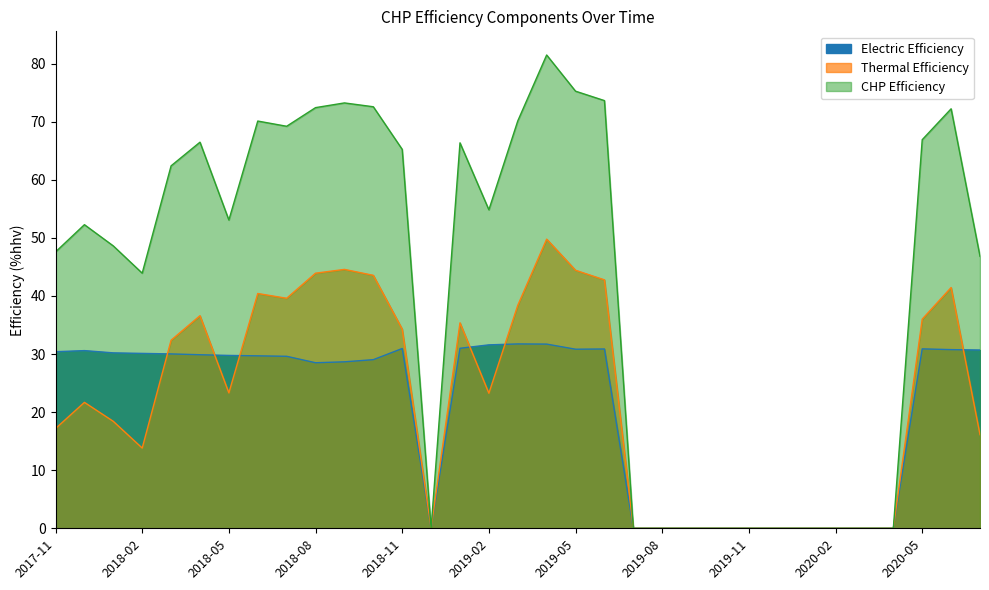

What is the difference between the maximum and minimum values in the CHP Efficiency series?

81.5